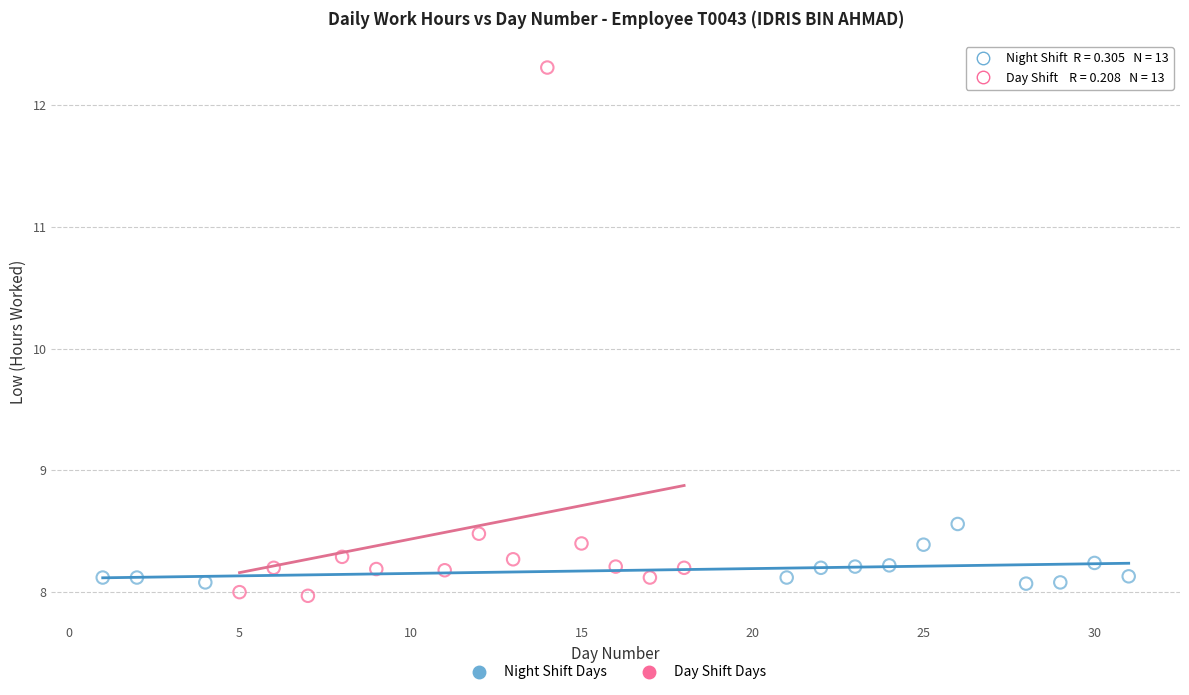

Which series contains the highest Y value?

Day Shift Days